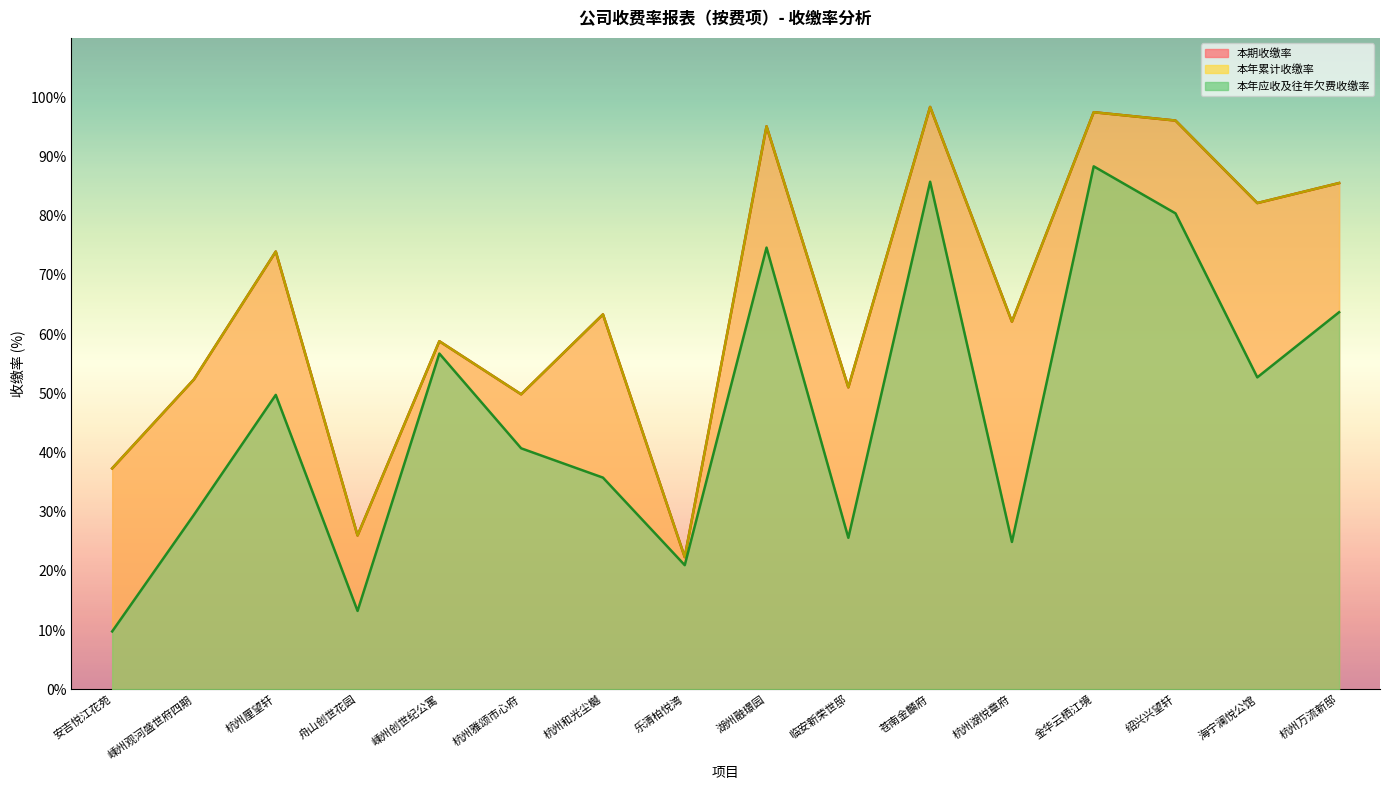

At which label does 本年累计收缴率 reach its peak?

苍南金麟府